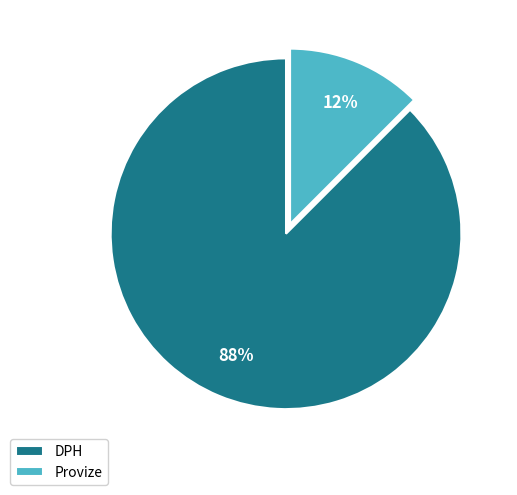

How many segments does this pie chart have?

2